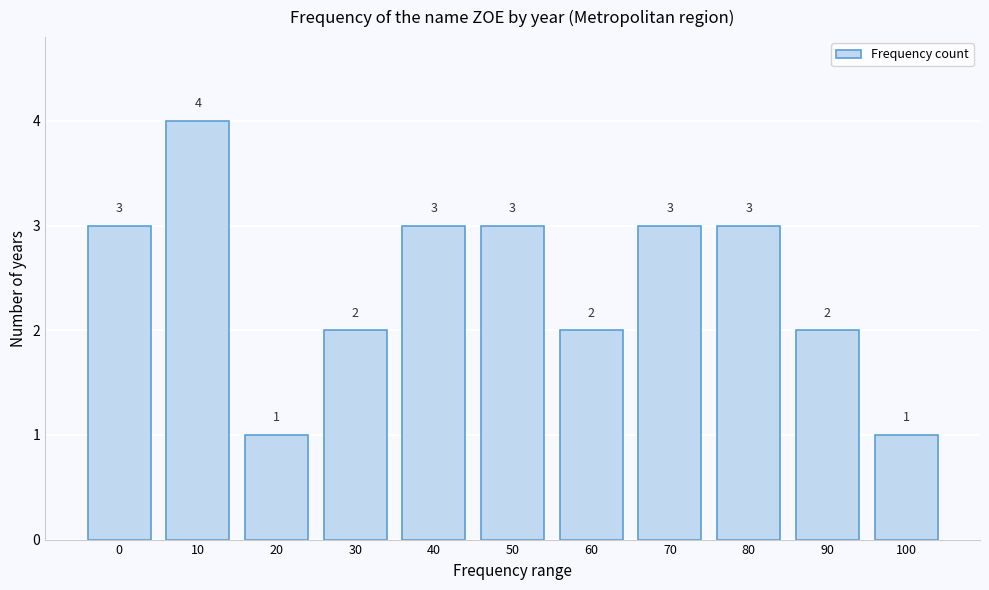

Reading left to right, extract all data points from this chart.

0=3	10=4	20=1	30=2	40=3	50=3	60=2	70=3	80=3	90=2	100=1